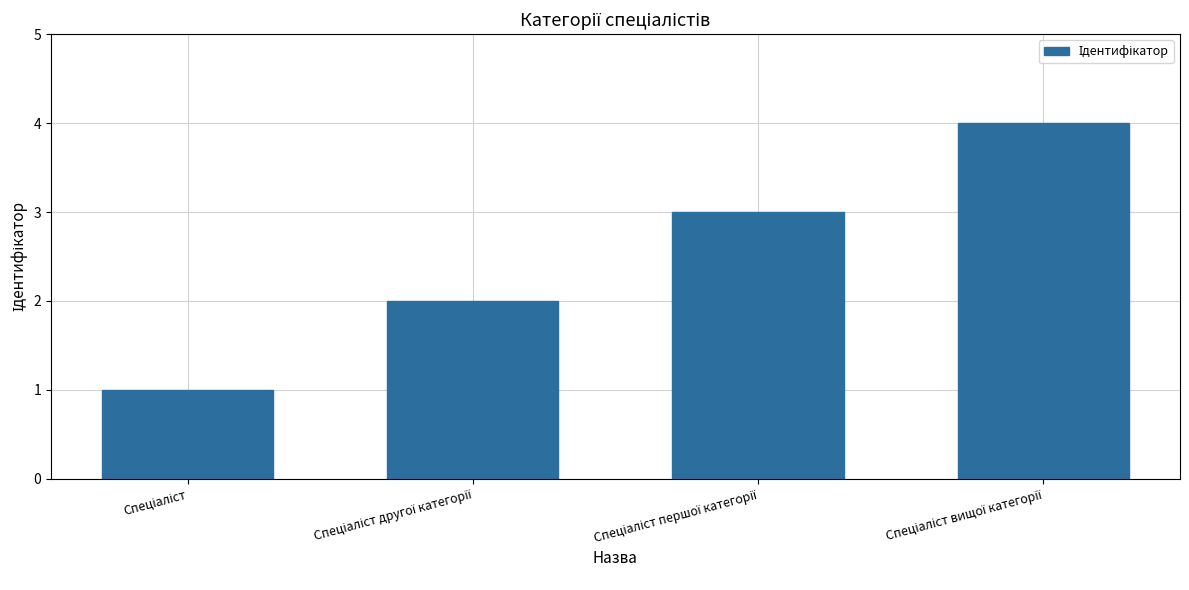

What is the minimum value shown in the chart?

1